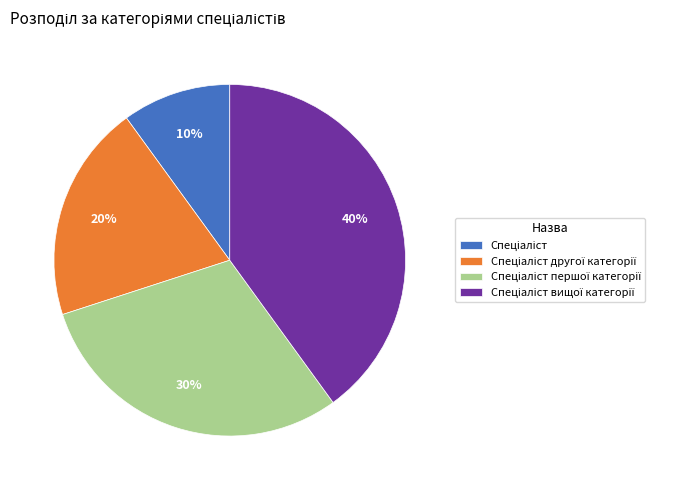

To the nearest percent, what is the average slice percentage?

25%